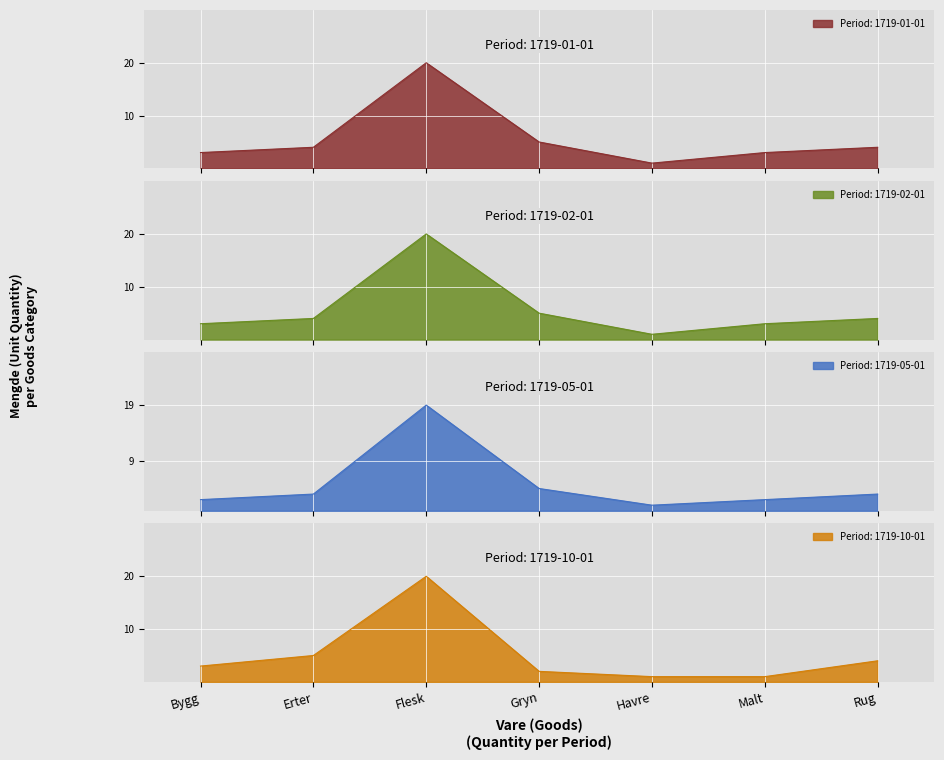

What is the average value of the 1719-05-01 series?

5